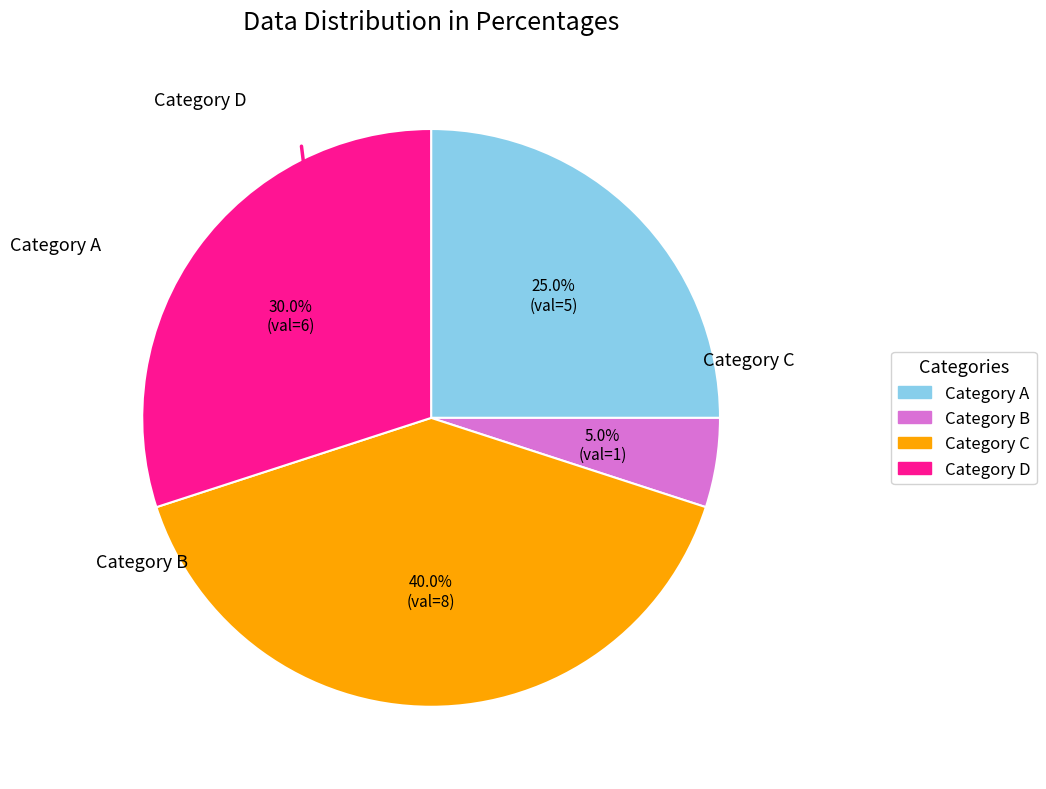

Is there a majority slice in this chart?

No